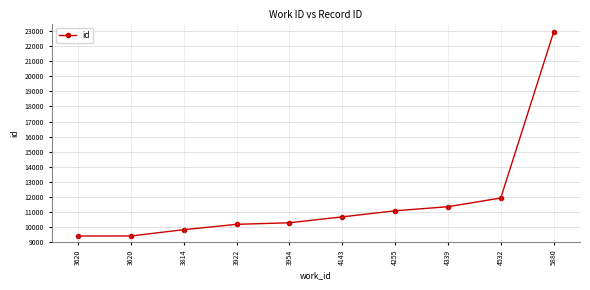

What is the greatest value displayed?

22921